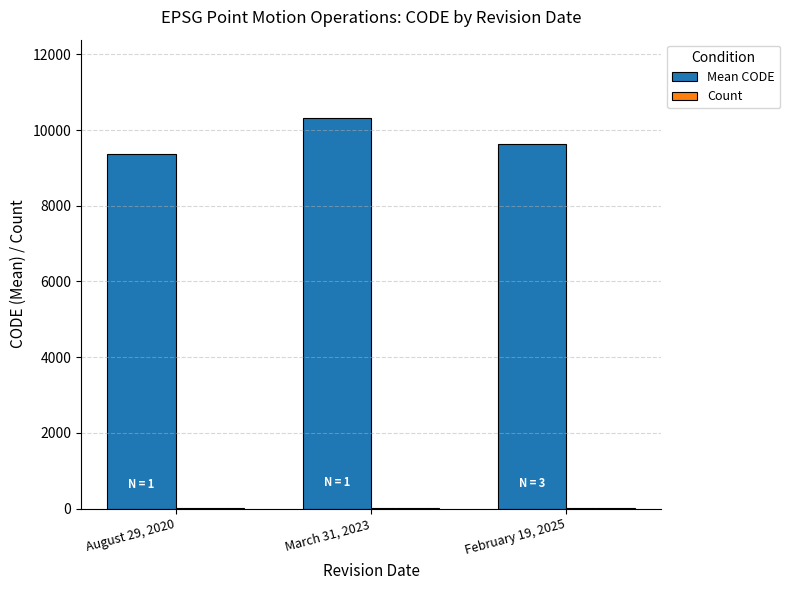

Which series has the largest total across all categories?

Mean CODE